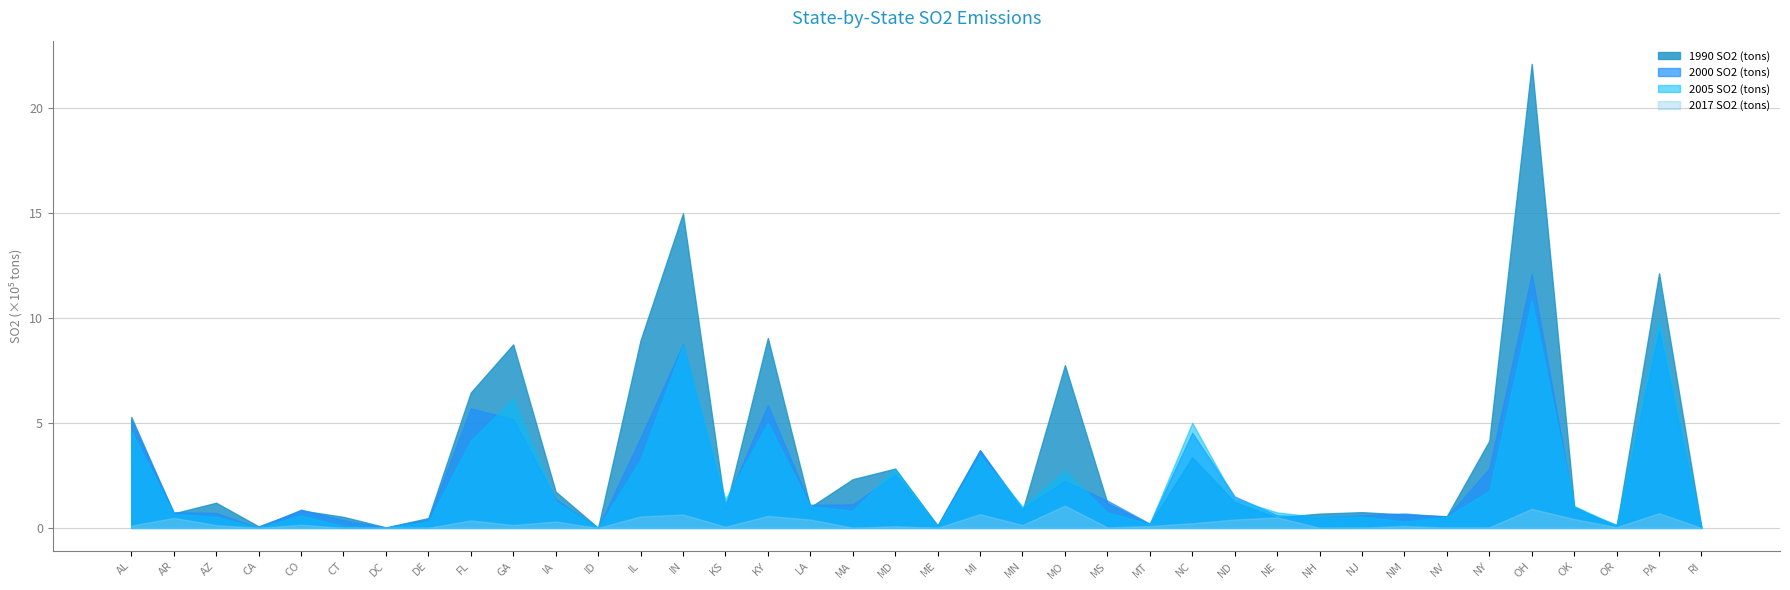

Which series ends up on top after the final intersection of 2017 SO2 (tons) and 2000 SO2 (tons)?

2017 SO2 (tons)